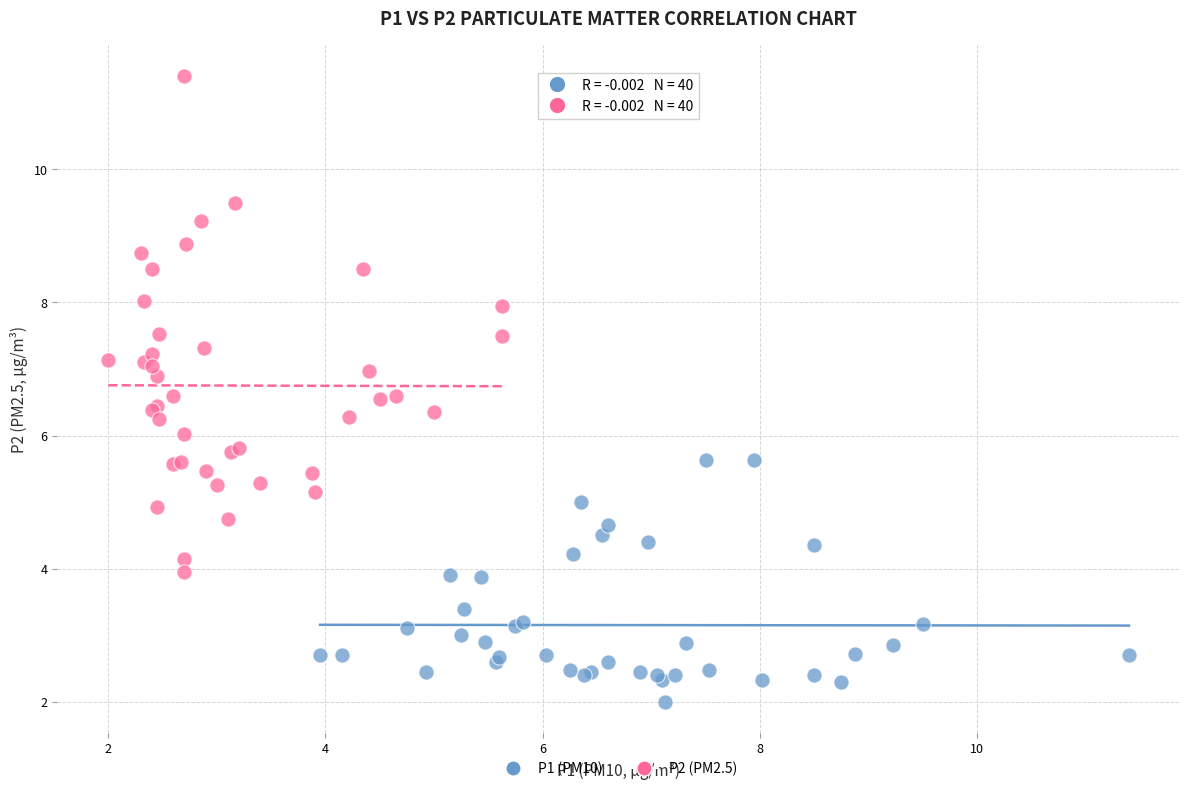

Which series reaches the maximum Y coordinate?

P2 (PM2.5)